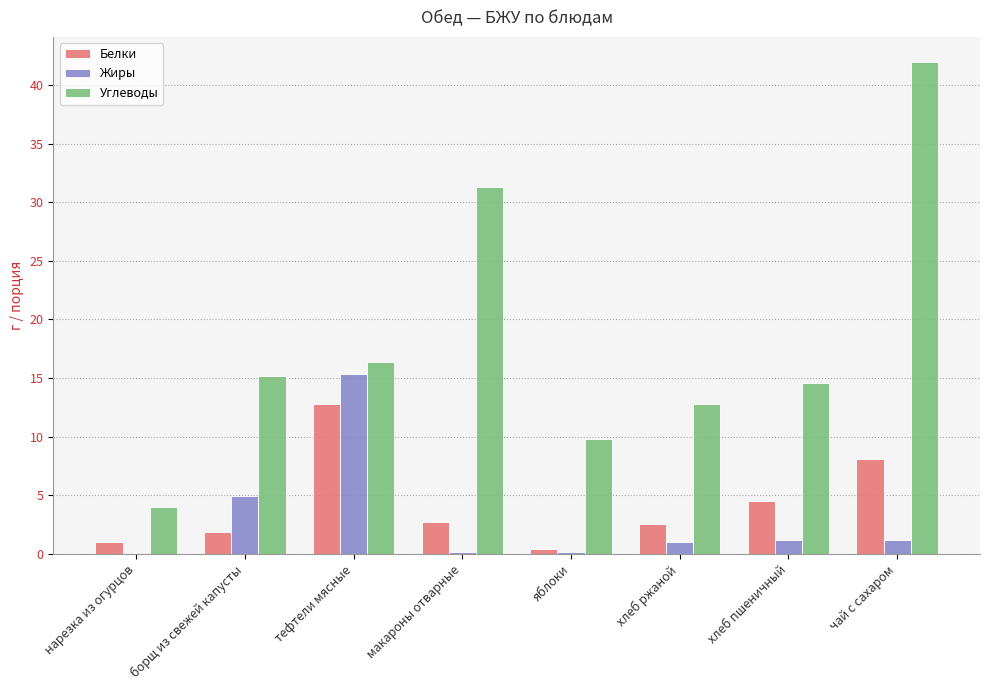

What is the sum of the Углеводы values at тефтели мясные and хлеб пшеничный?

31.0